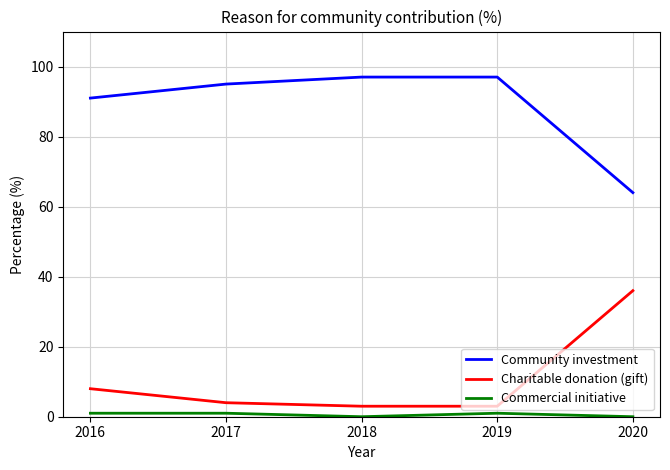

What is the minimum value for Community investment?

64